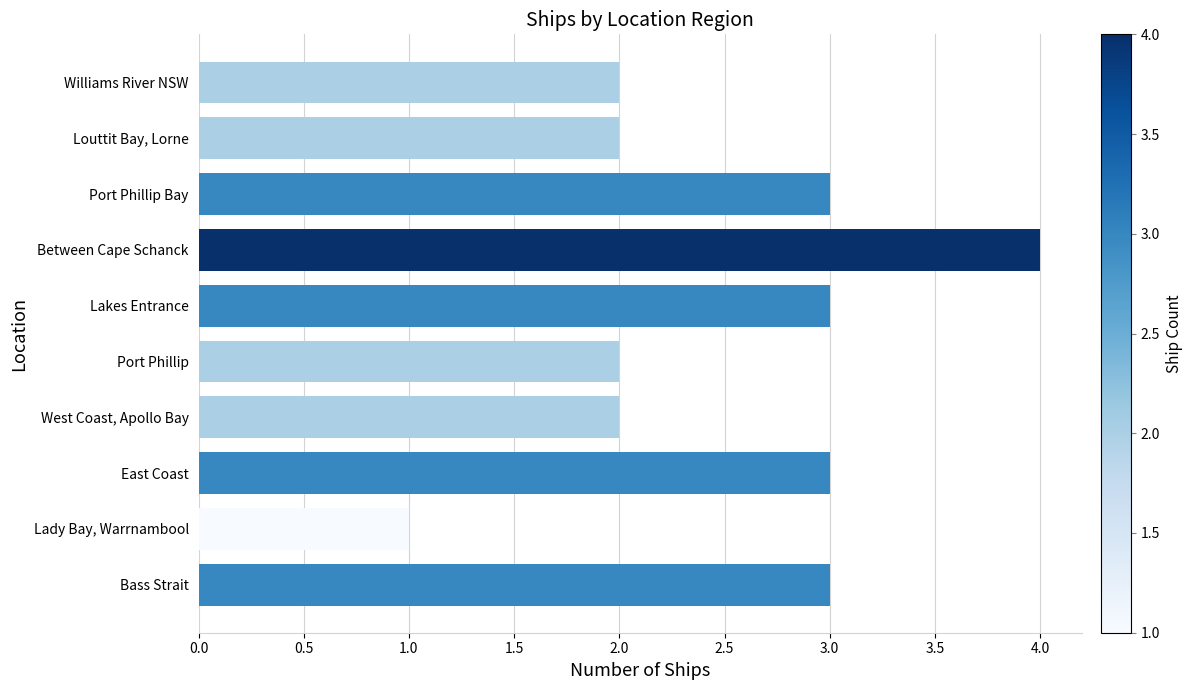

Which label corresponds to the smallest value in the chart?

Lady Bay, Warrnambool